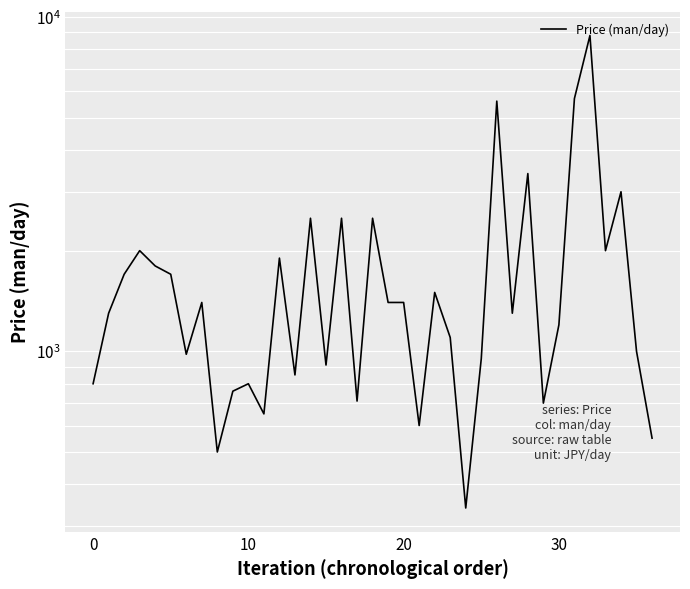

The chart shows a value of 459 at 22. True or false?

False